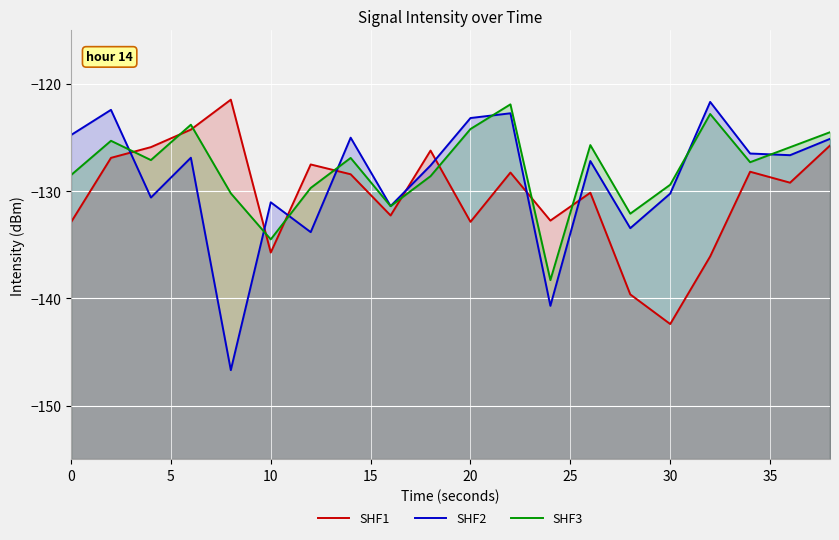

What is the difference between the maximum and minimum values in the SHF3 series?

16.4